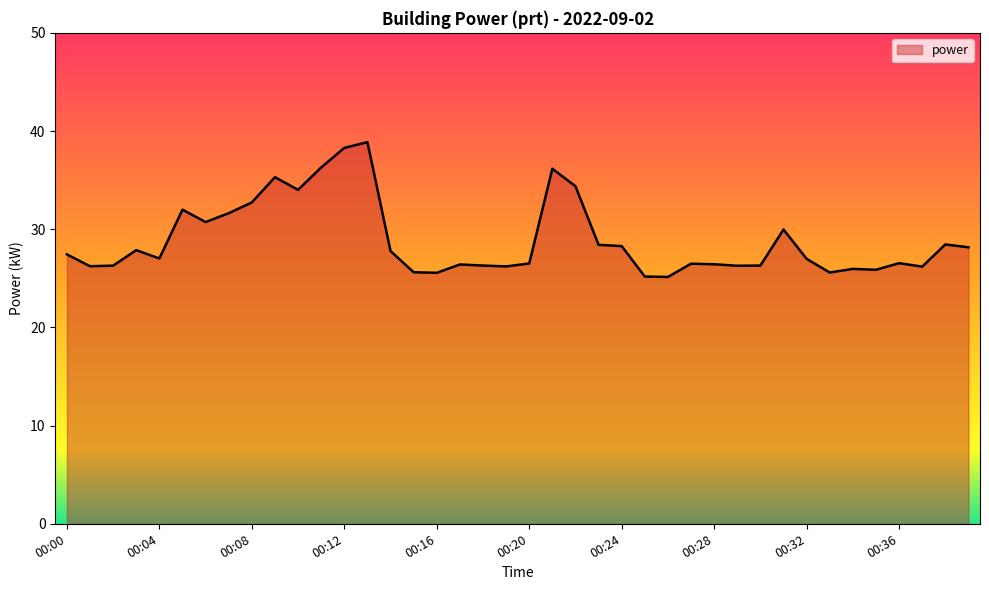

What is the smallest value displayed?

25.1